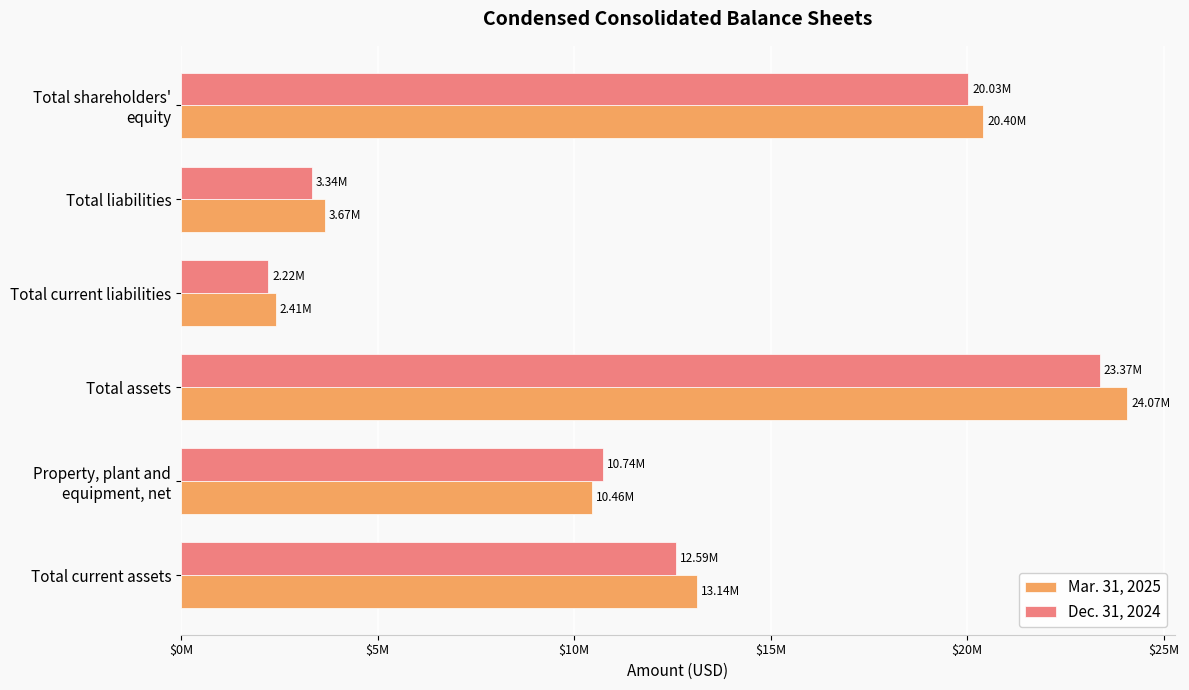

What are all the series names shown in the legend?

Mar. 31, 2025, Dec. 31, 2024